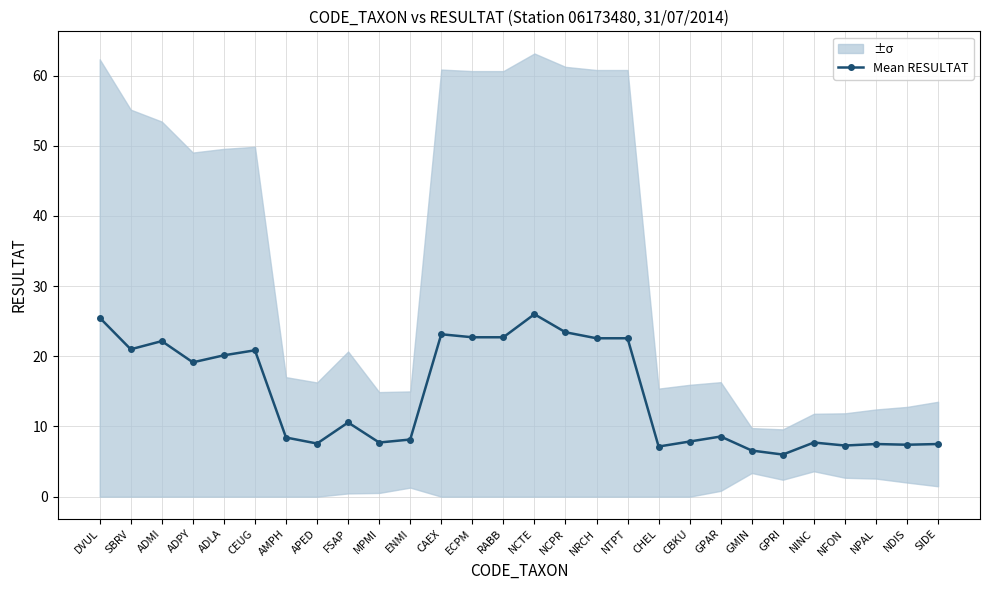

Does the chart have visible grid lines?

Yes